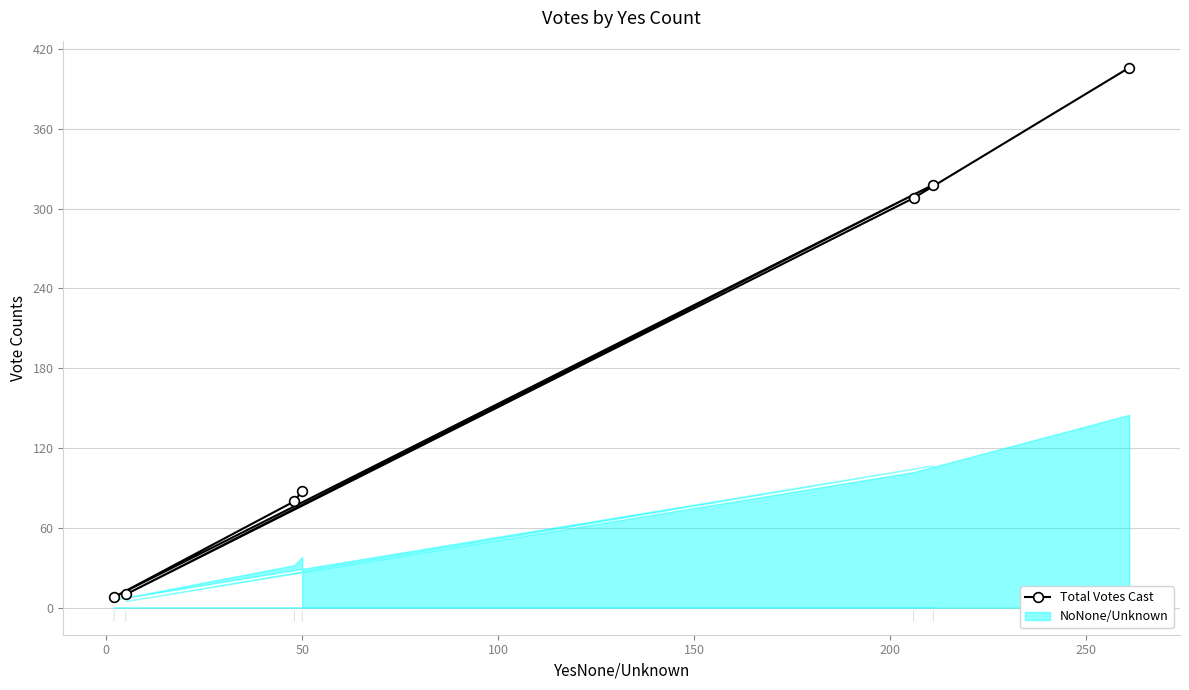

Approximately how many times larger is the value at 200 compared to 250?

0.8